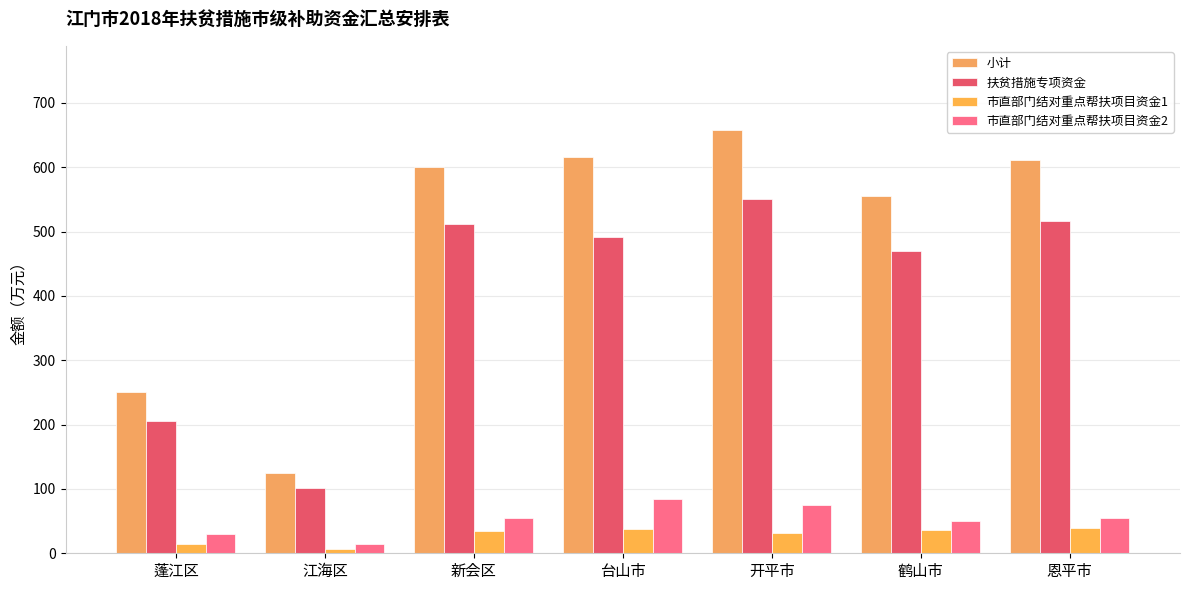

How many data points does each series have?

7